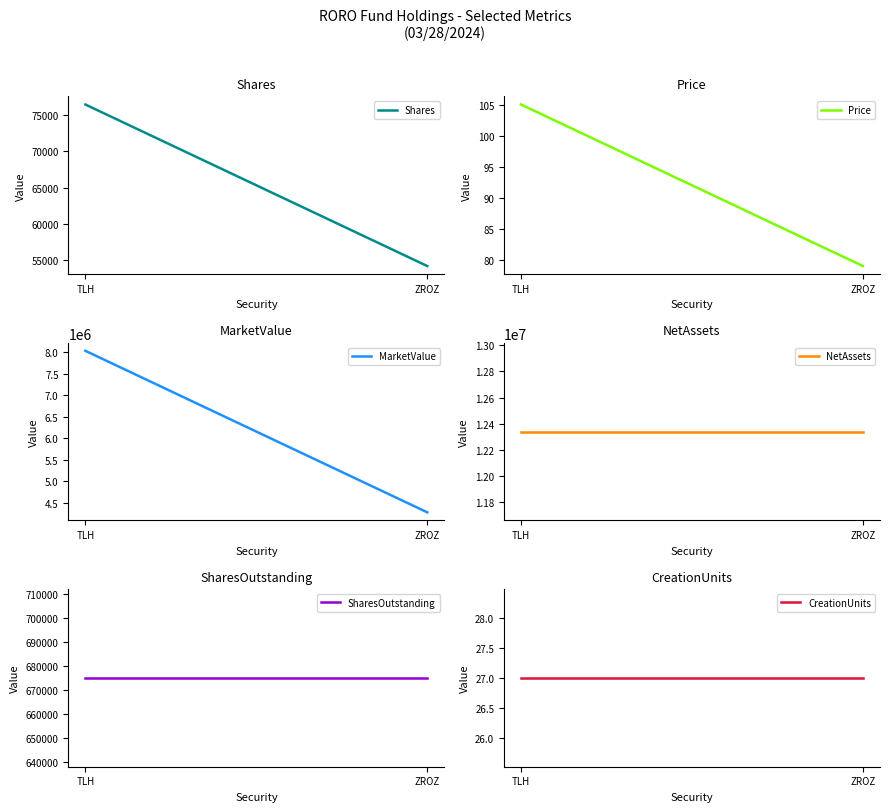

Which series changed the most between TLH and ZROZ?

MarketValue